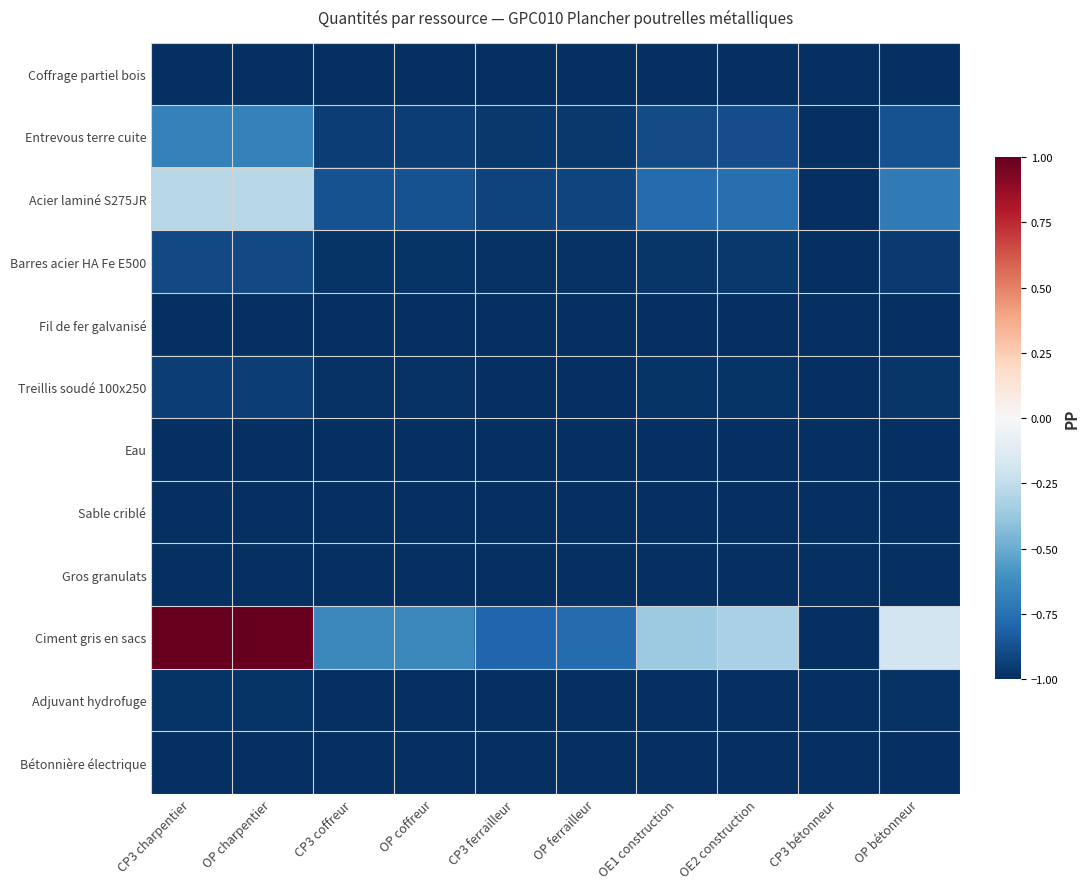

At how many categories does at least one series exceed 0?

2